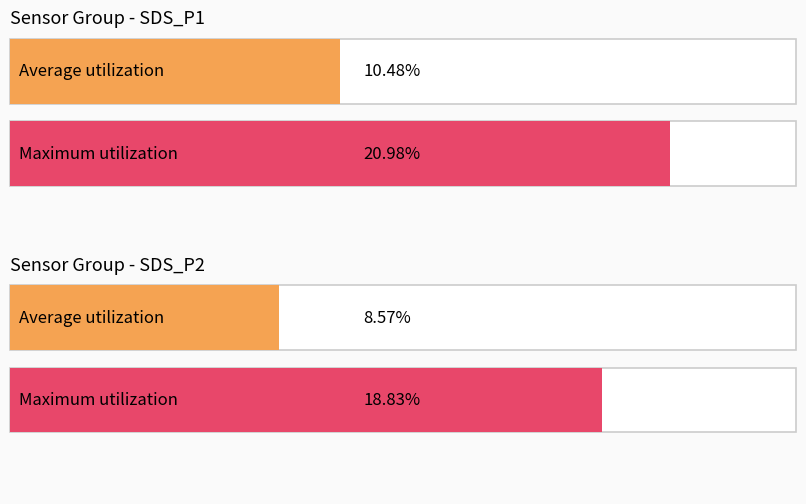

How many bars are there in total?

4